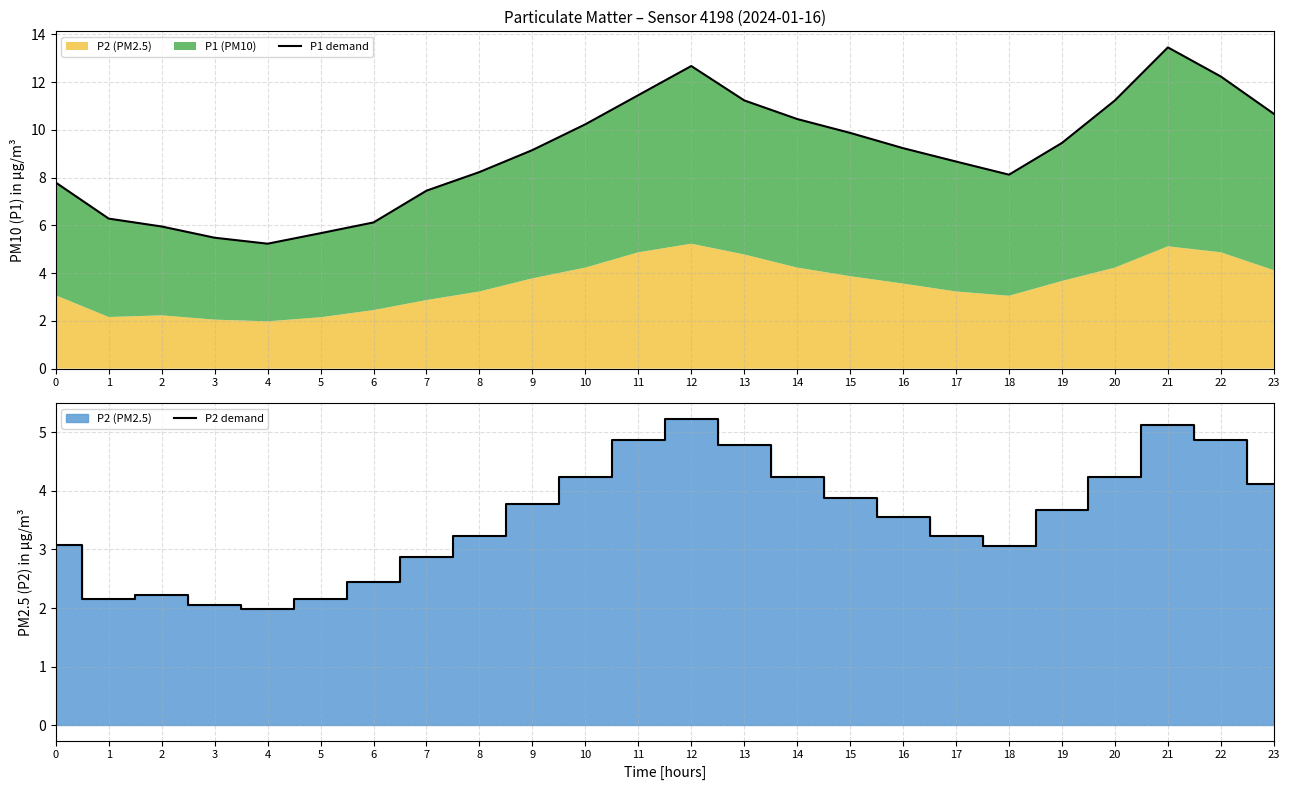

At which category is the sum across all series the highest?

21